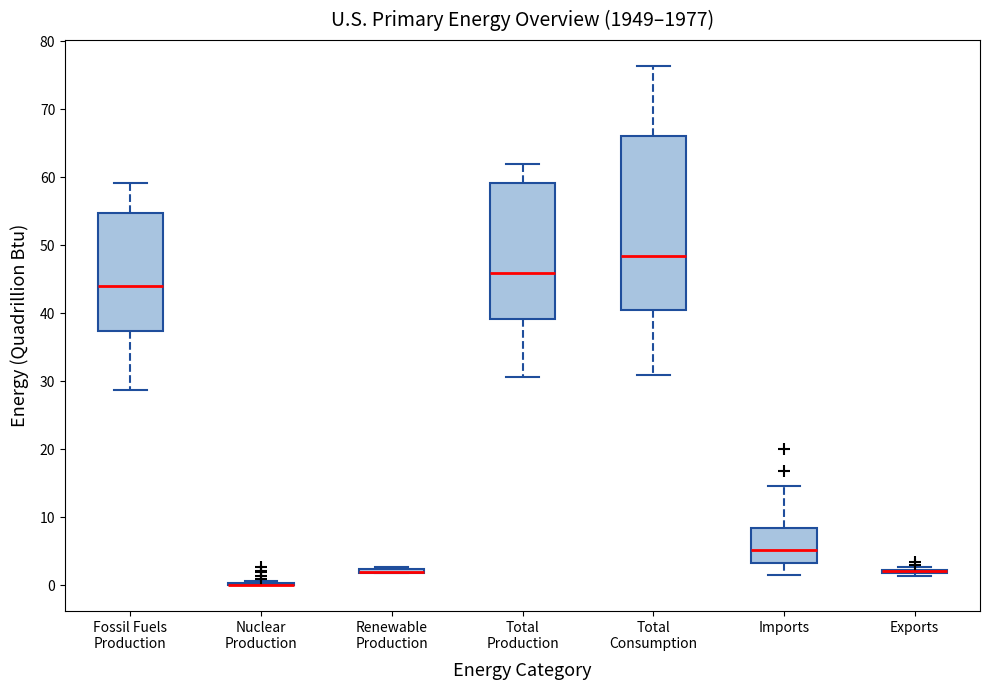

Reading left to right, read every box against the y-axis: the position of its median line, the range the box covers, and the ends of its whiskers. The values are not printed on the chart, so give them approximately, as read against the axis.

Fossil Fuels Production: median 44, box 37 to 55, whiskers 29 to 59
Nuclear Production: box collapsed to a line at 0, whiskers 0 to 1
Renewable Production: box collapsed to a line at 2, whiskers 2 to 3
Total Production: median 46, box 39 to 59, whiskers 31 to 62
Total Consumption: median 48, box 41 to 66, whiskers 31 to 76
Imports: median 5, box 3 to 8, whiskers 1 to 15
Exports: box collapsed to a line at 2, whiskers 1 to 3